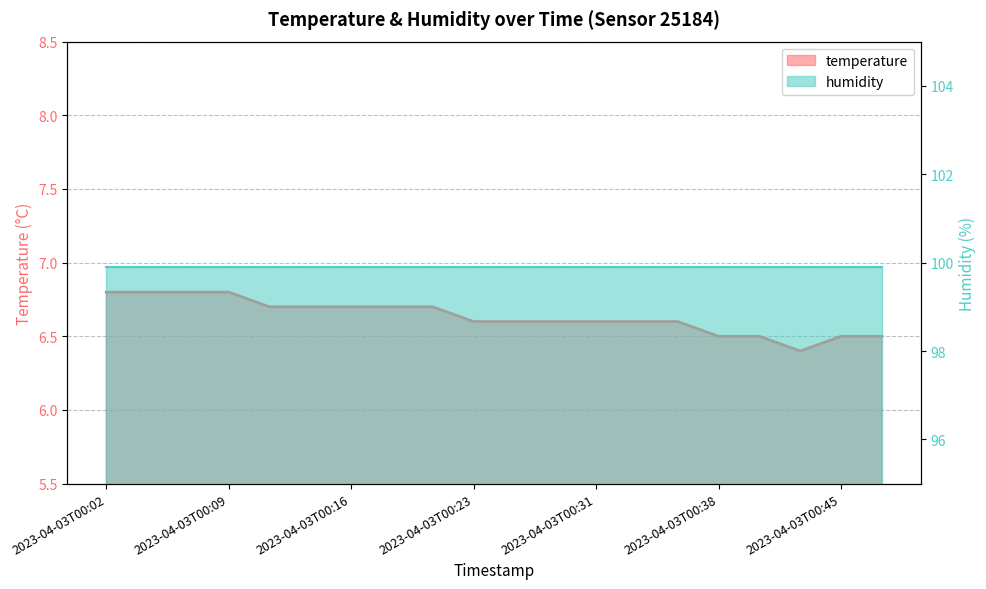

At which category does the chart reach its peak across all series?

2023-04-03T00:02